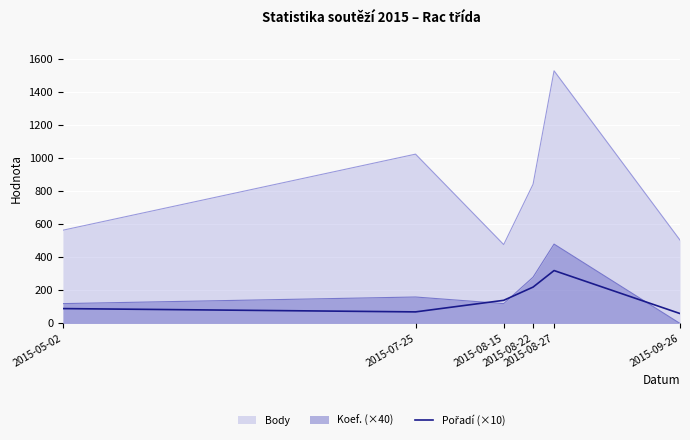

Which series has the largest range (max minus min)?

Body